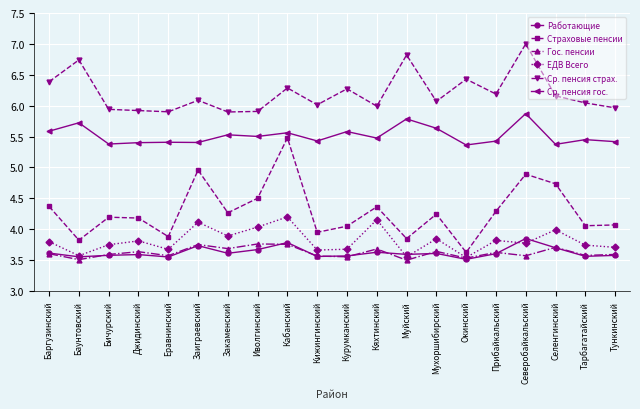

Is this an area chart (filled region under the line)?

No